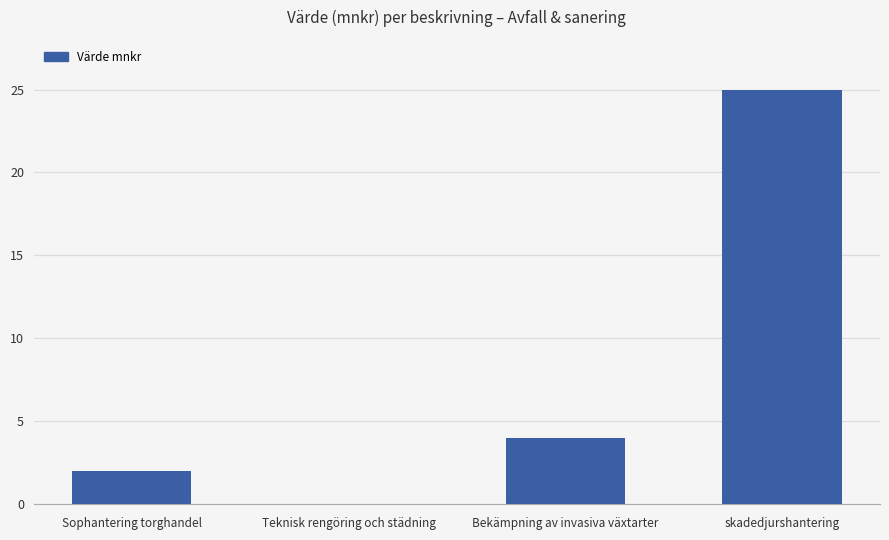

True or false: the data shows 2 at Sophantering torghandel.

True